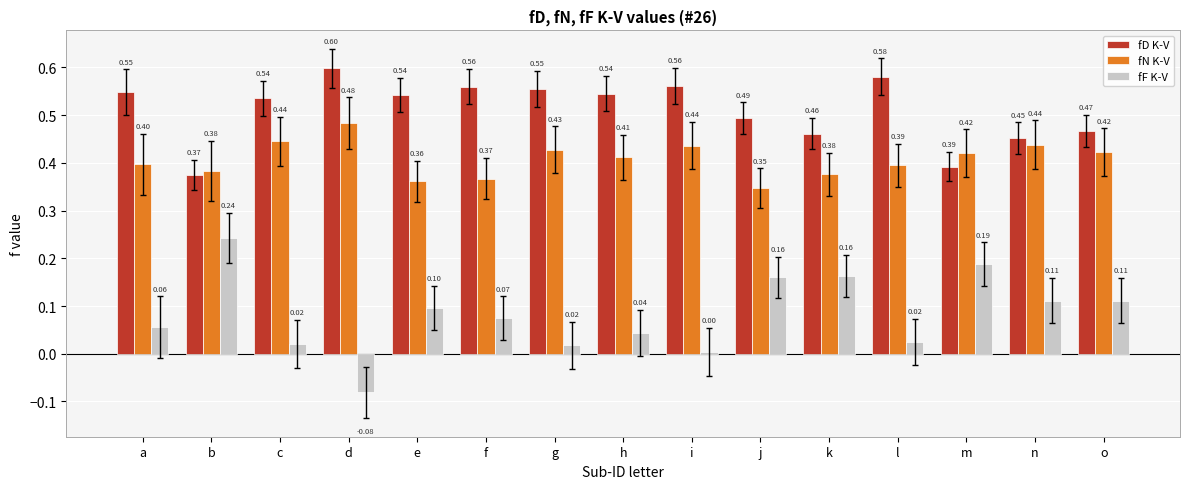

Which label corresponds to the largest value in the chart?

d